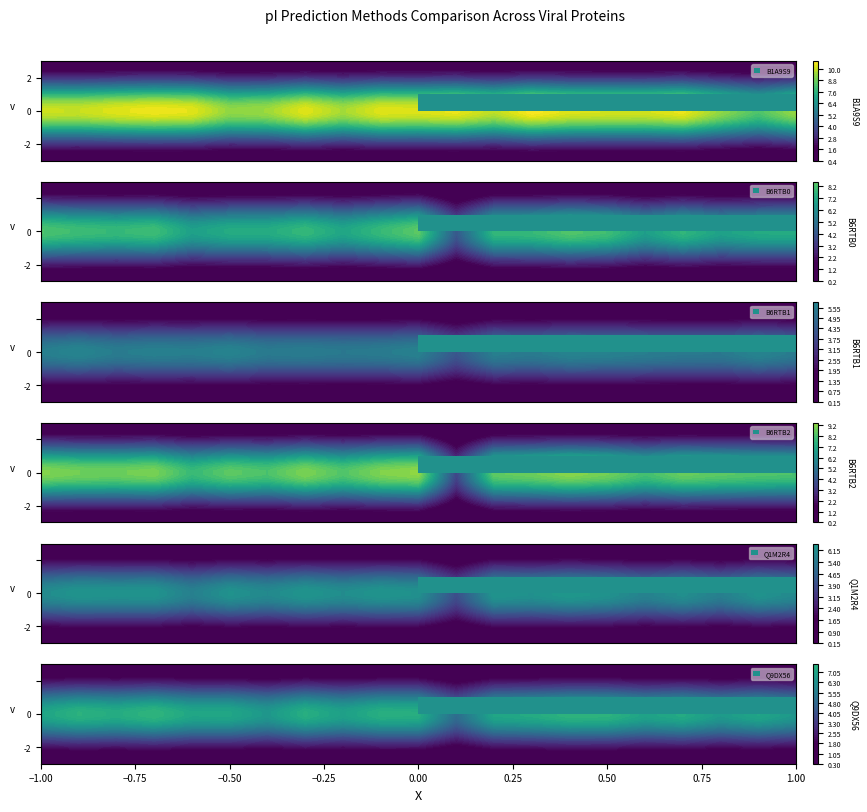

At how many categories does at least one series exceed 10?

14